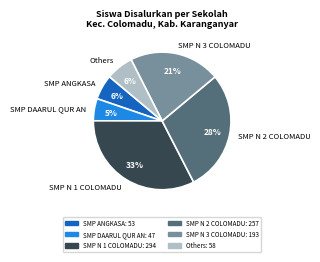

To the nearest percent, what percentage of the pie is Others?

6%